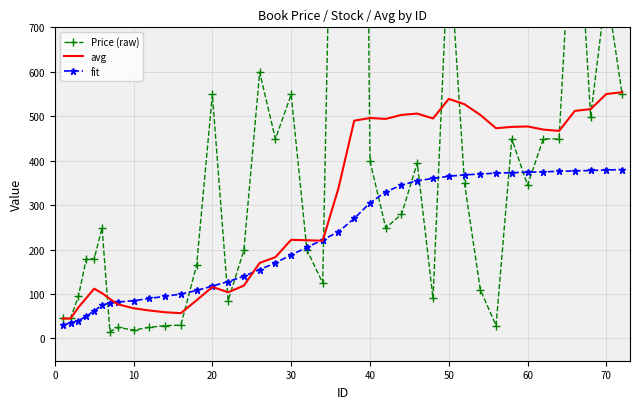

In avg, how many points are lower than both neighbors (excluding endpoints)?

7